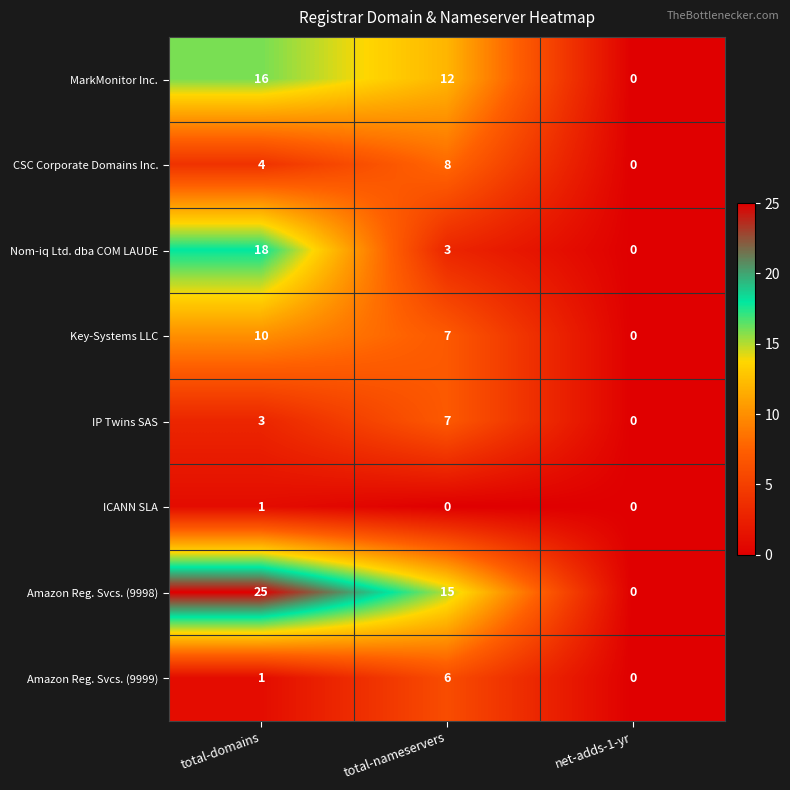

Reading right to left, list all the values displayed in this chart.

MarkMonitor Inc.: 0	12	16
CSC Corporate Domains Inc.: 0	8	4
Nom-iq Ltd. dba COM LAUDE: 0	3	18
Key-Systems LLC: 0	7	10
IP Twins SAS: 0	7	3
ICANN SLA: 0	0	1
Amazon Reg. Svcs. (9998): 0	15	25
Amazon Reg. Svcs. (9999): 0	6	1